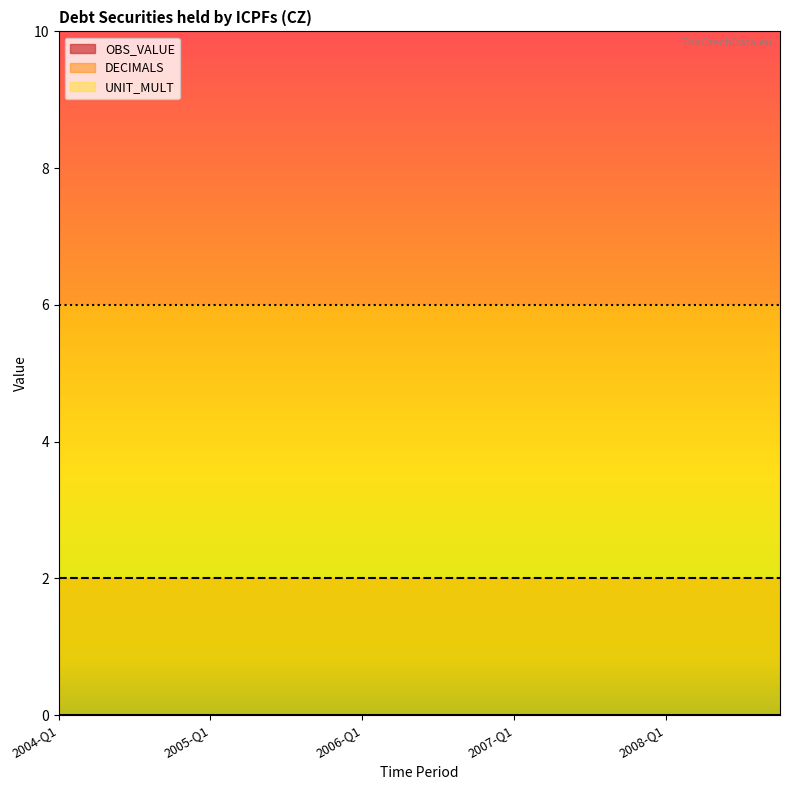

What are all the series names shown in the legend?

OBS_VALUE, DECIMALS, UNIT_MULT